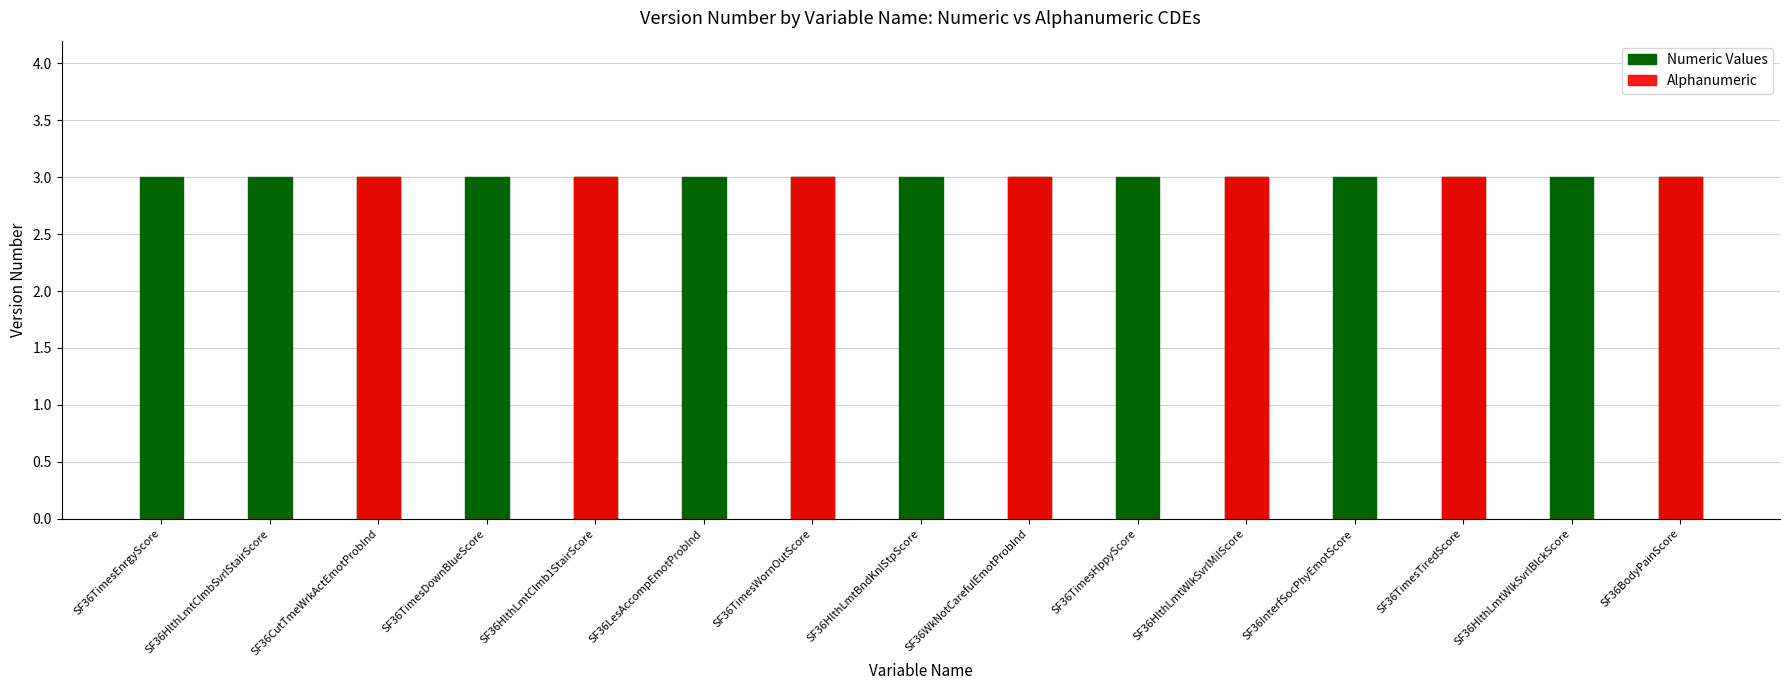

Which series has the largest total across all categories?

Numeric Values